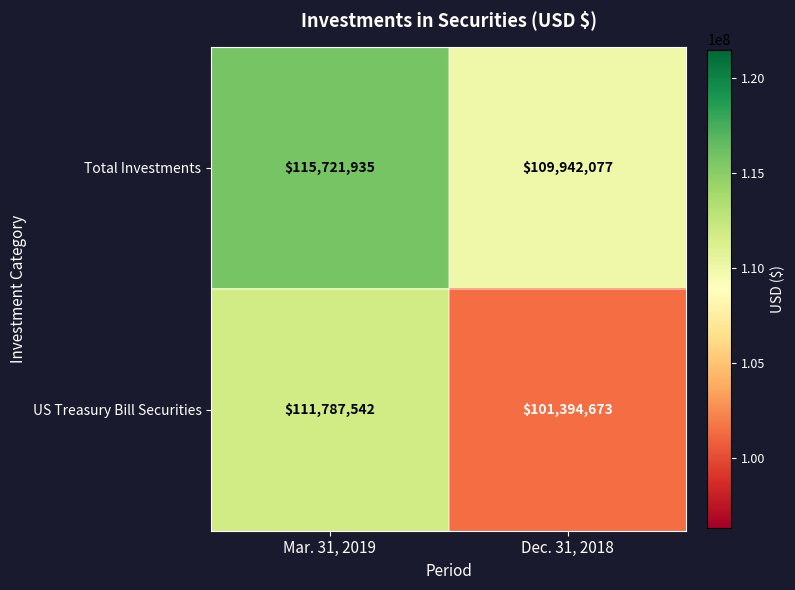

What is the sum of all Total Investments values?

225664012